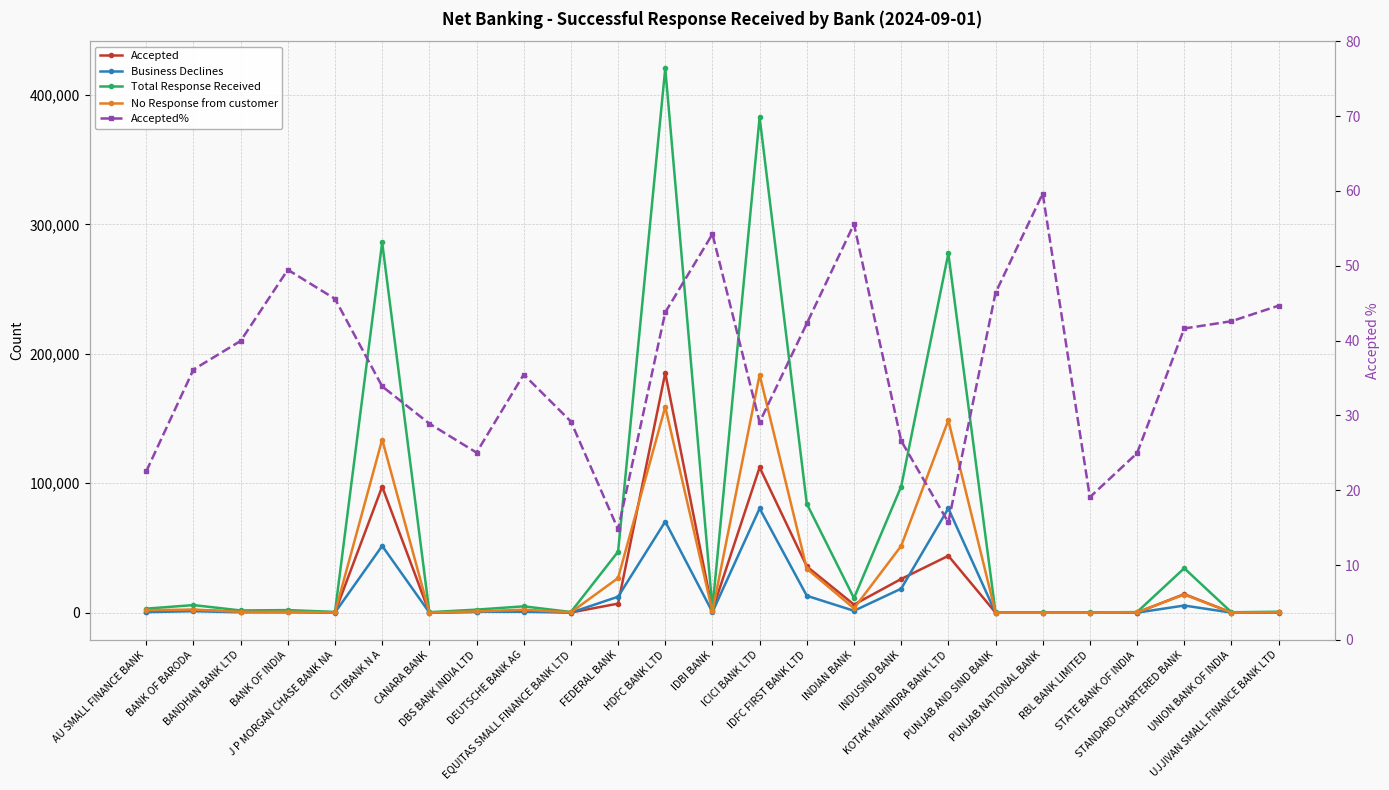

What position from the right is STATE BANK OF INDIA?

4